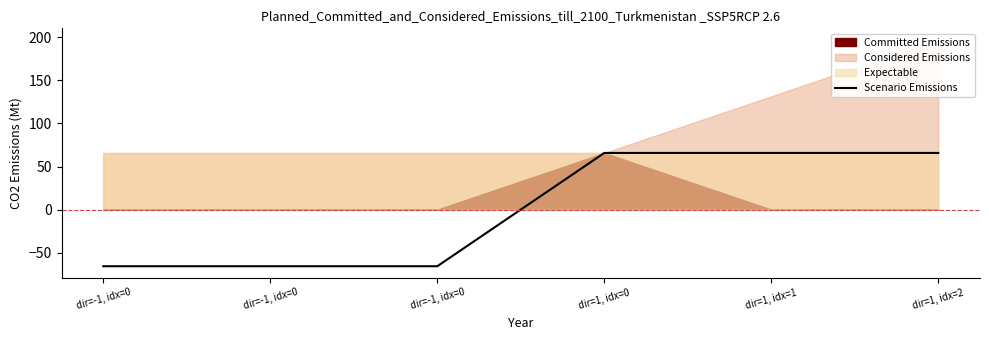

True or false: there are more than 2 points higher than both neighbors.

False